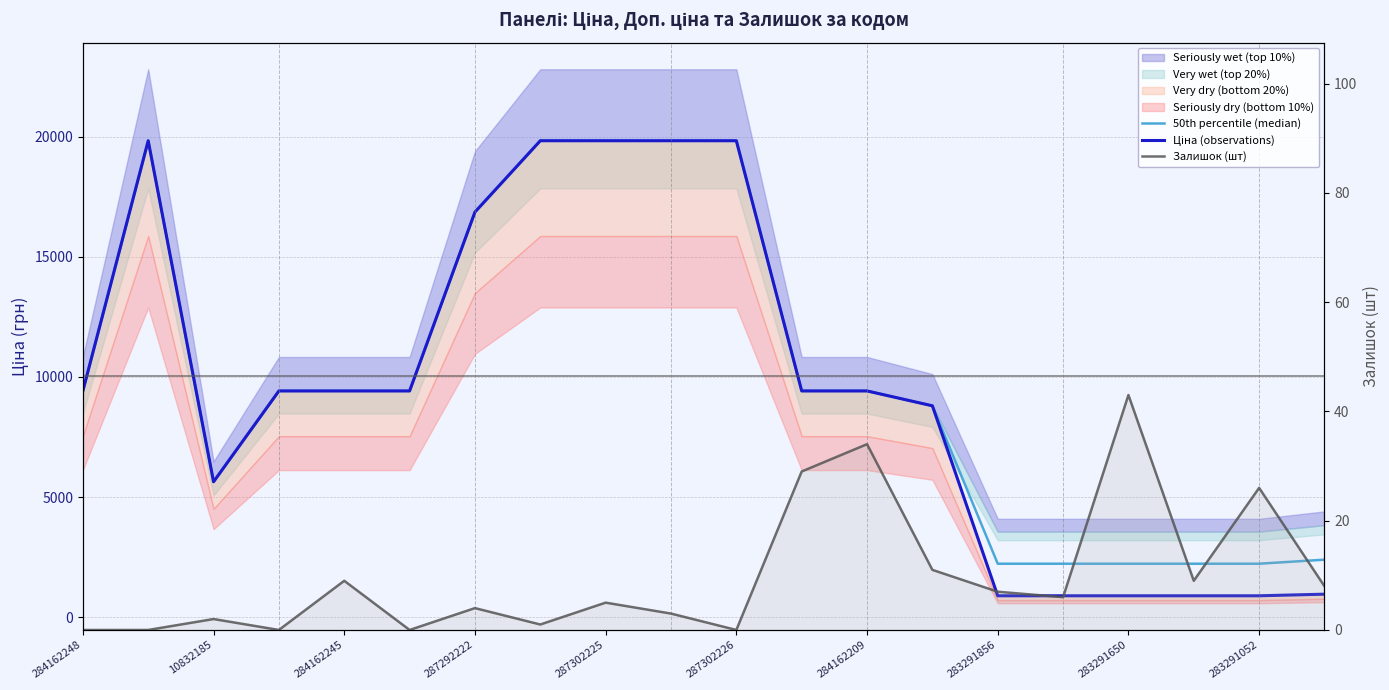

Is the value of 50th percentile (median) at 11 greater than the value of Ціна (observations) at 287302225?

No